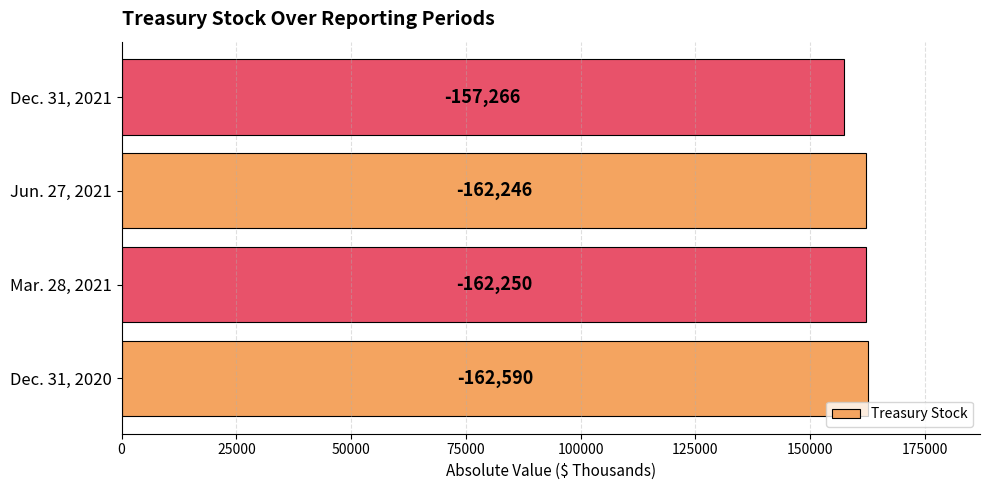

Are the bars horizontal?

Yes